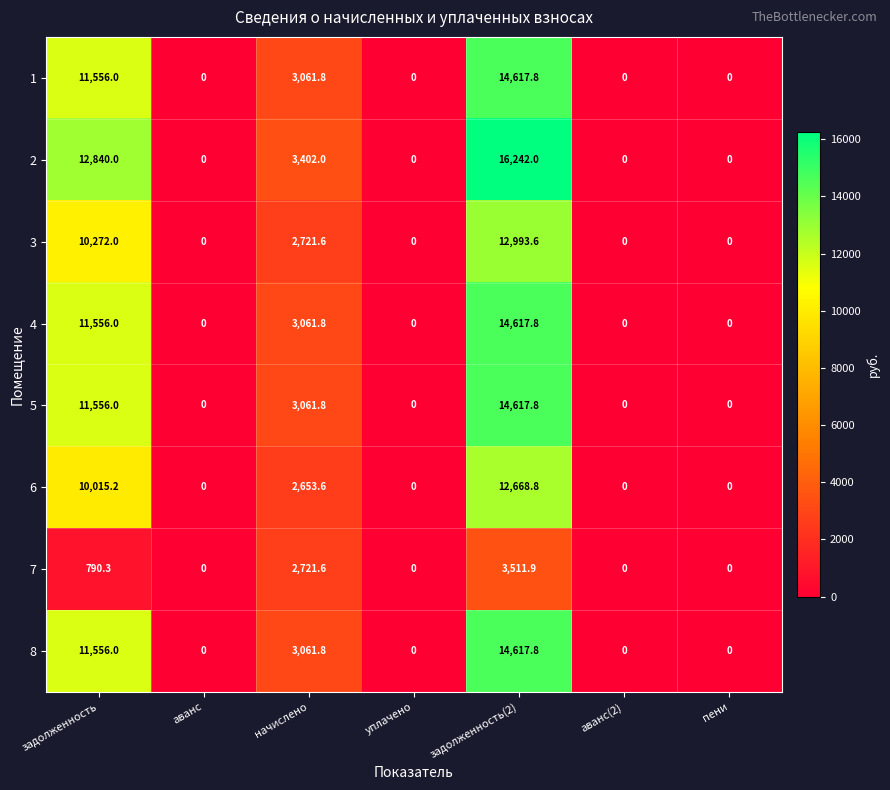

At which category is the sum across all series the highest?

задолженность(2)